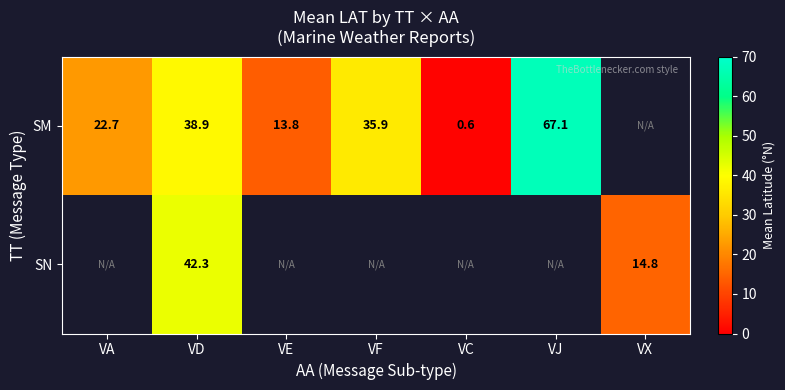

What is the lowest value of the SM series?

0.6